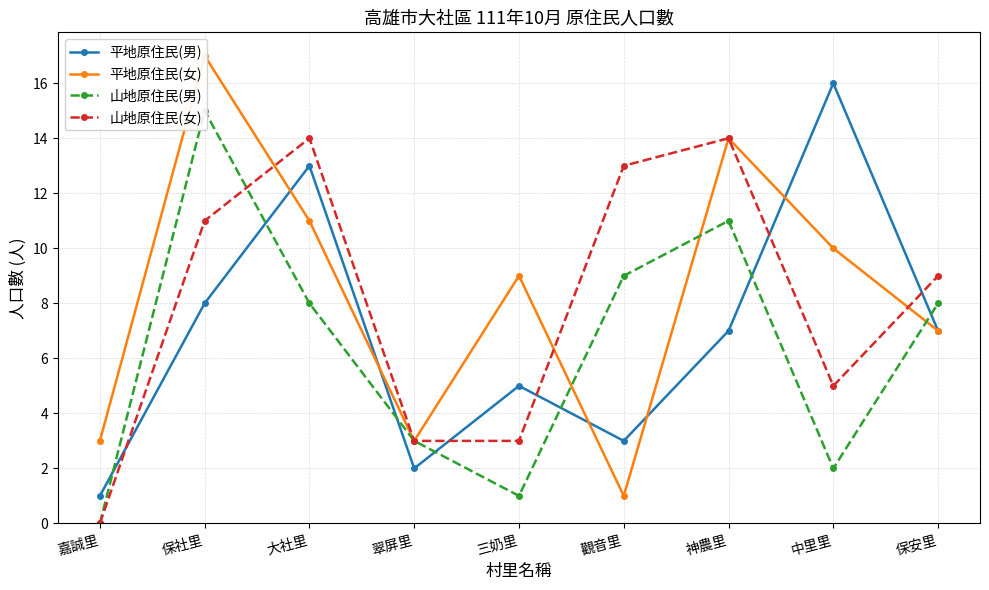

True or false: 平地原住民(男) has more than 2 points higher than both neighbors.

True